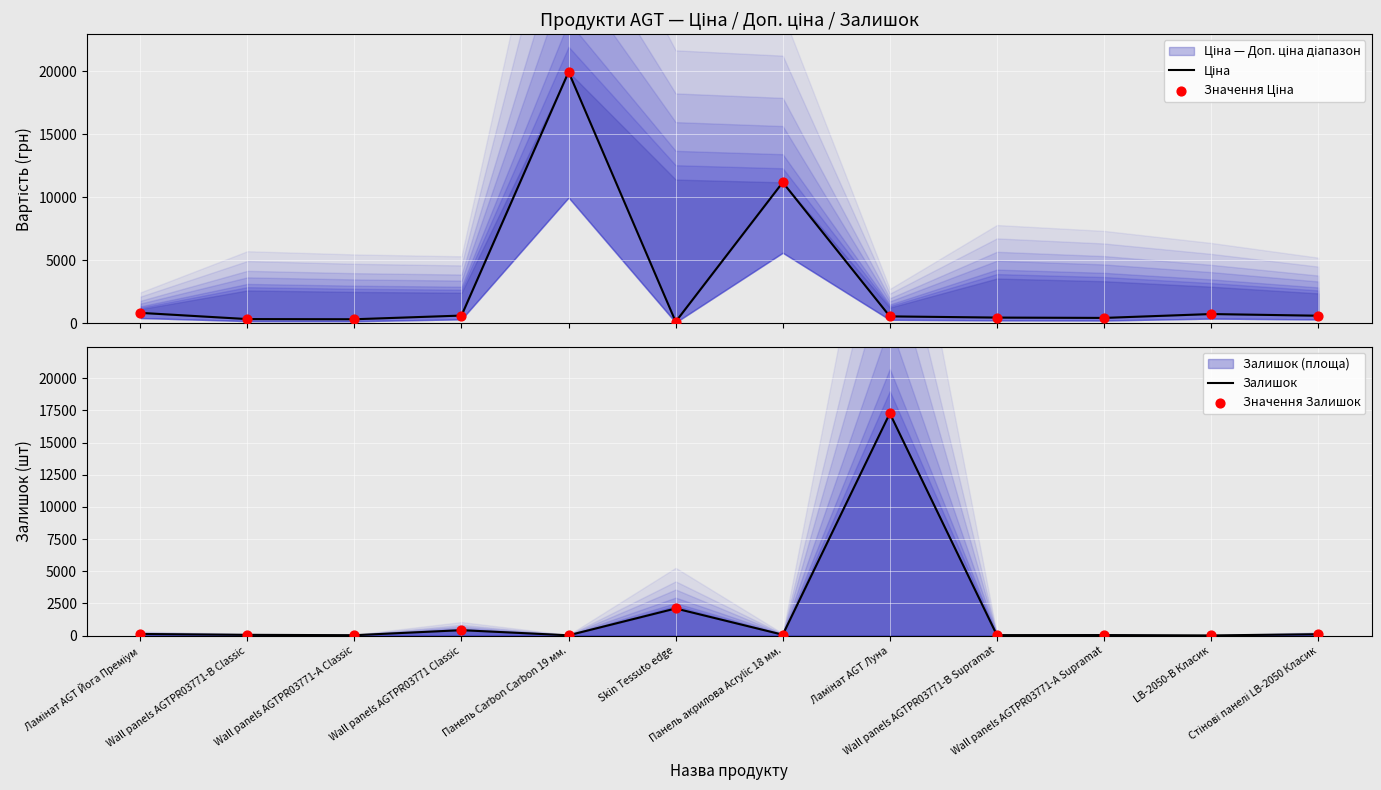

Is the value of Значення Ціна at Панель Carbon Carbon 19 мм. greater than the value of Залишок at Wall panels AGTPR03771-А Classic?

Yes